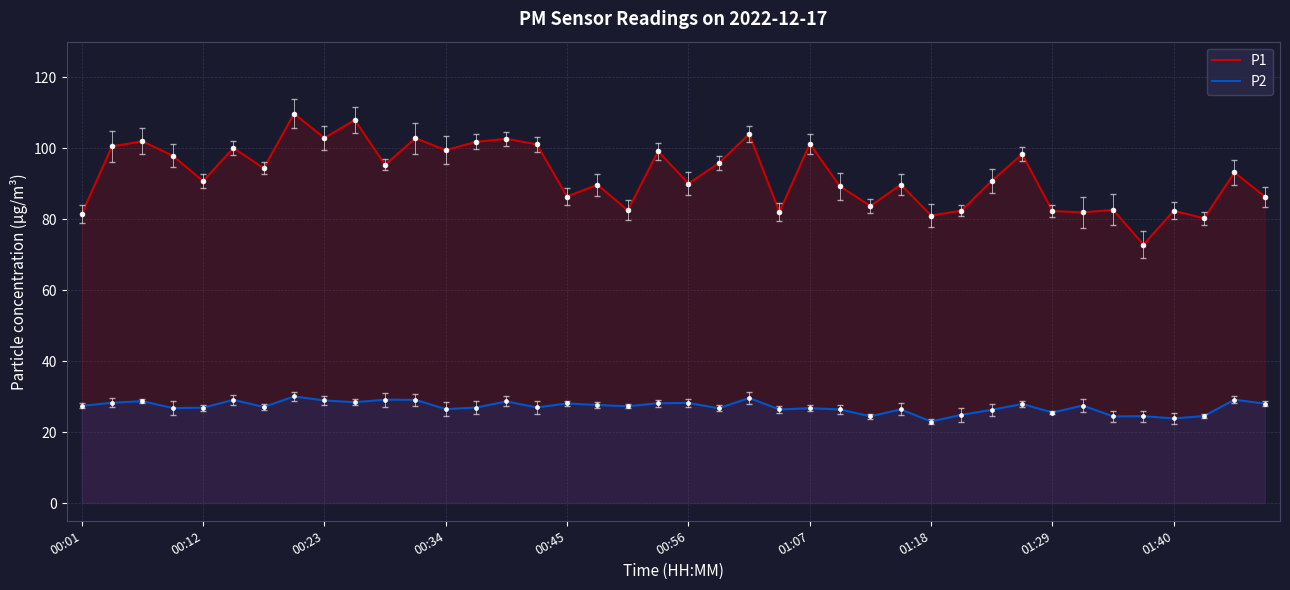

Which series reaches the maximum Y coordinate?

P1